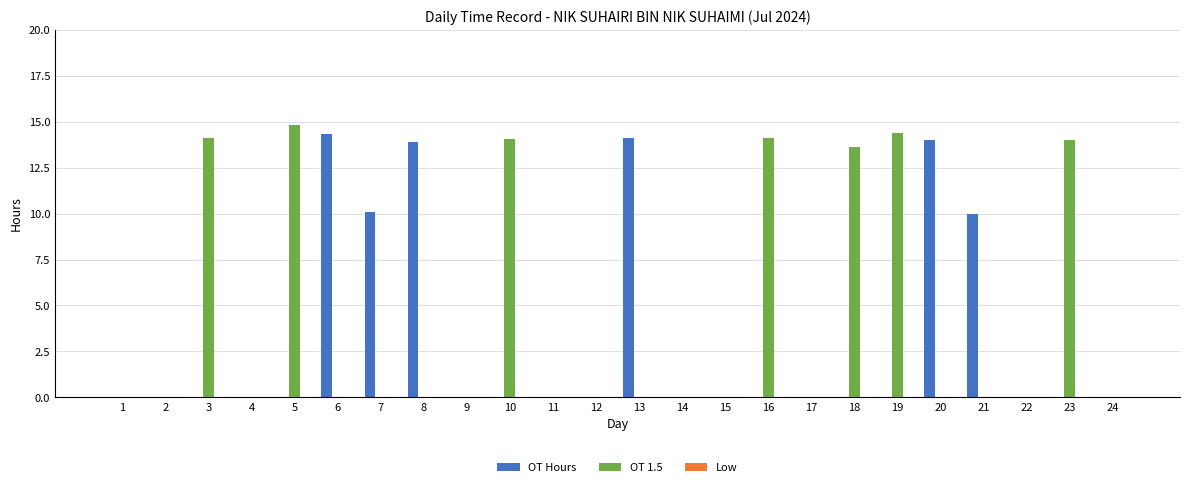

Which series has the largest total across all categories?

OT 1.5